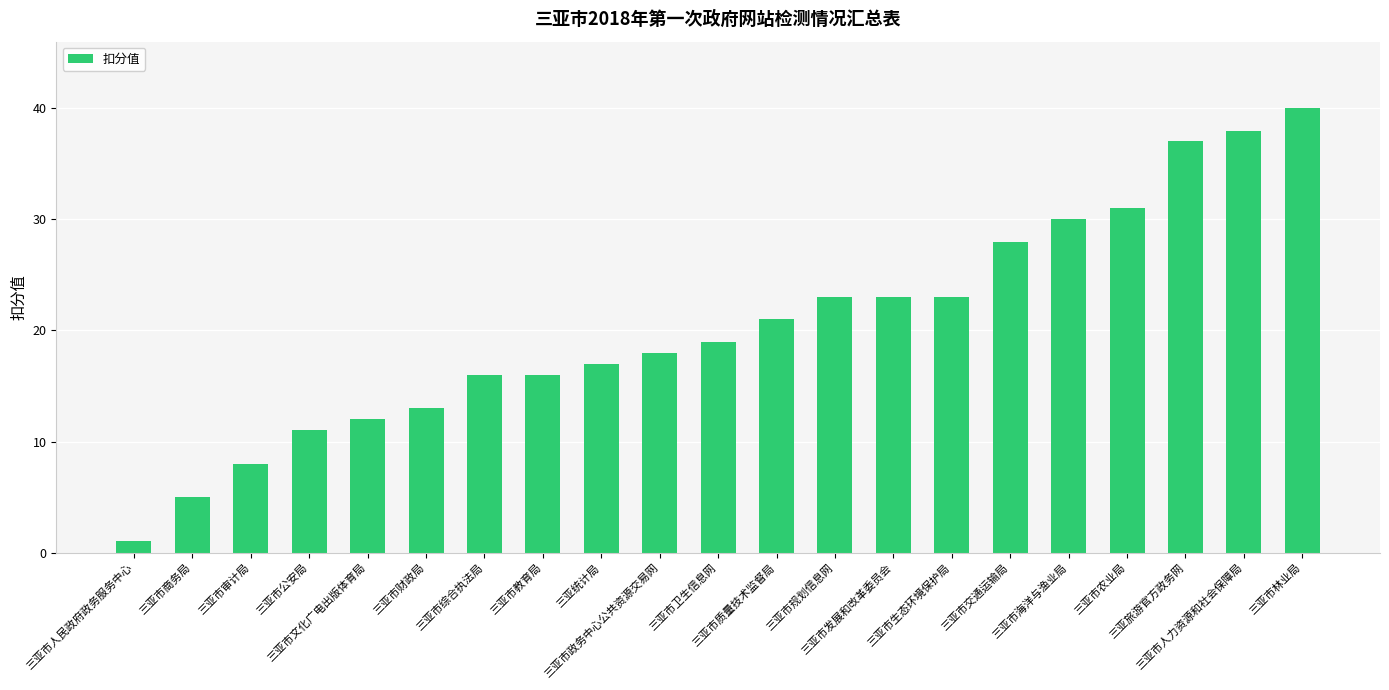

What is the value of the 11th bar from the left?

19.0